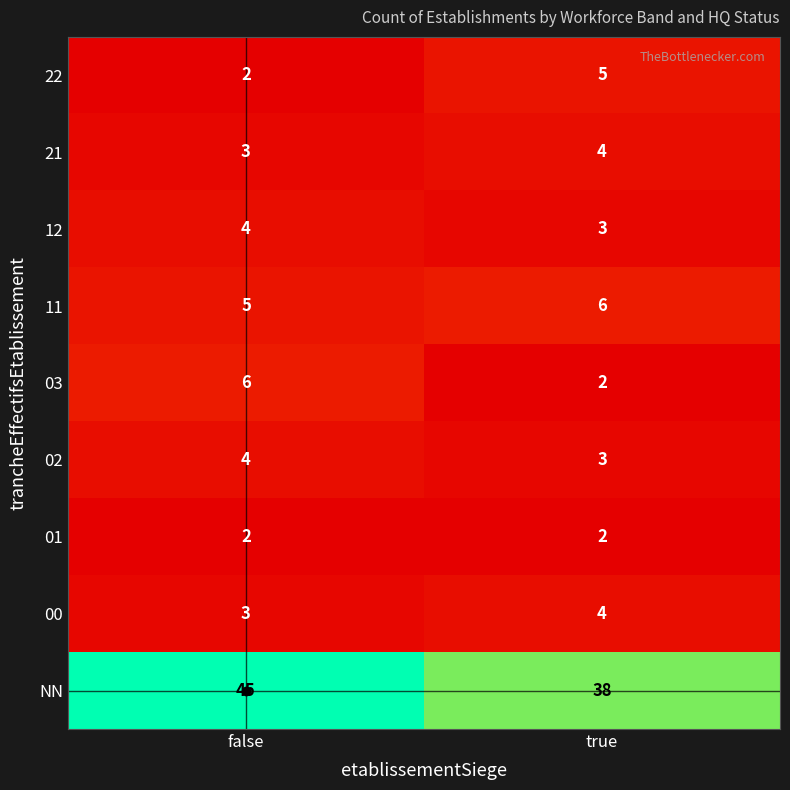

Which series has the largest total across all categories?

NN